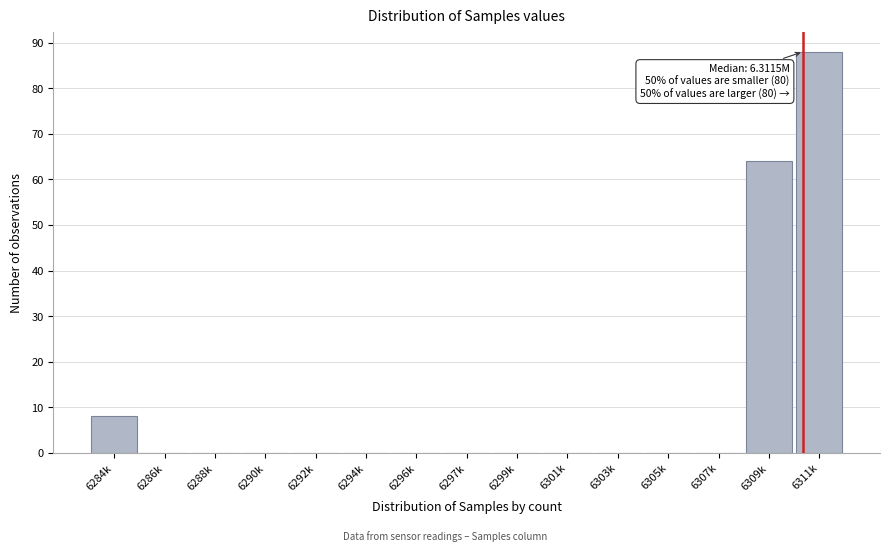

Reading left to right, transcribe all the data shown in this chart.

6284k=8	6286k=0	6288k=0	6290k=0	6292k=0	6294k=0	6296k=0	6297k=0	6299k=0	6301k=0	6303k=0	6305k=0	6307k=0	6309k=64	6311k=88